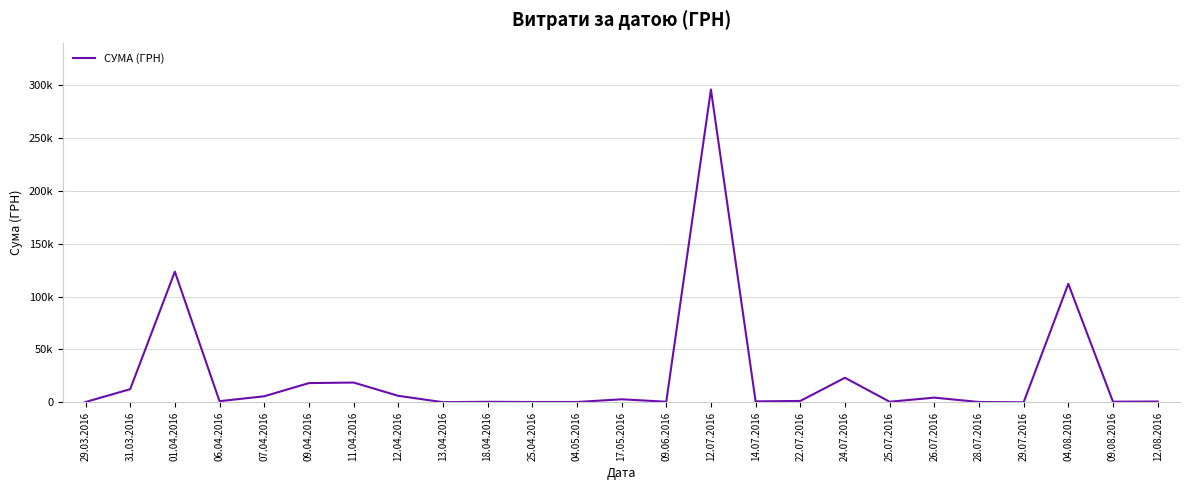

What is the smallest value displayed?

97.8